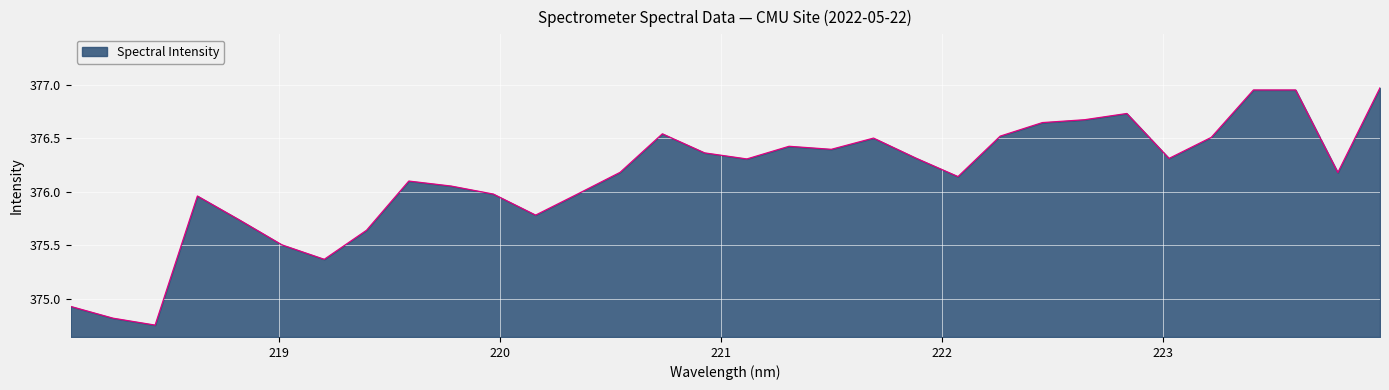

What is the difference between the maximum and minimum values?

2.2